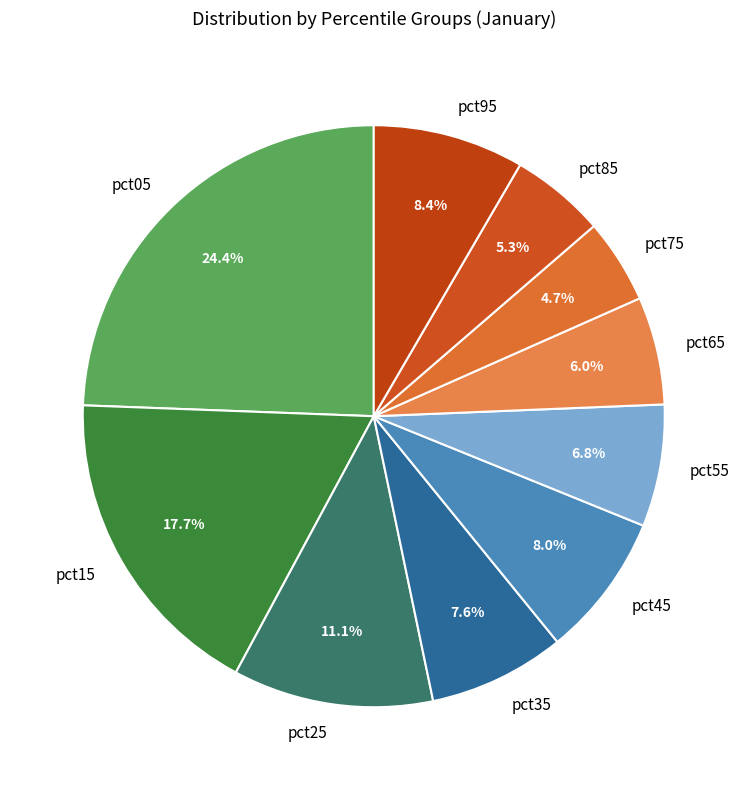

What is the largest slice in the pie chart?

pct05